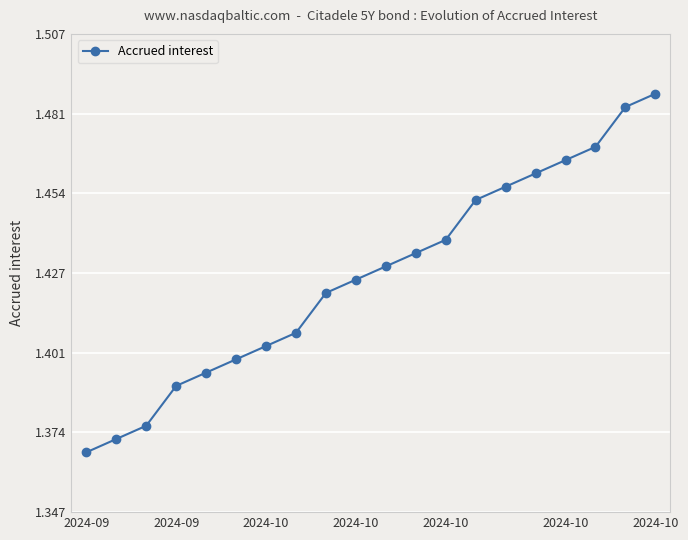

True or false: there are more than 0 points higher than both neighbors.

False